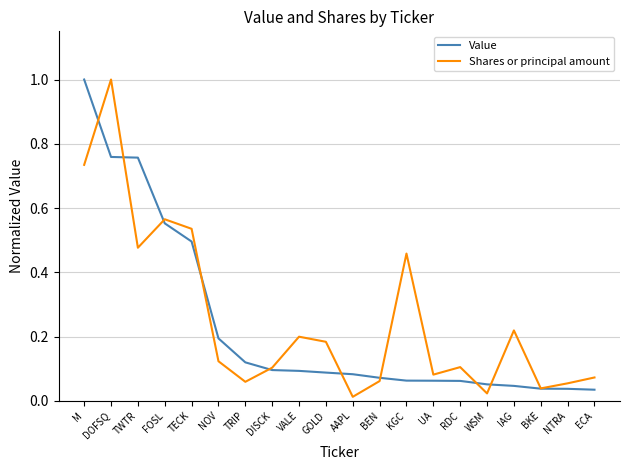

Which series has the largest range (max minus min)?

Shares or principal amount